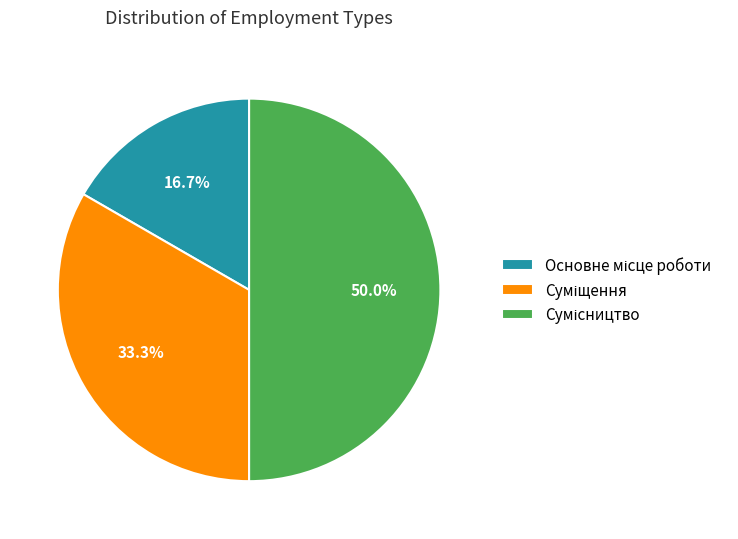

Count the number of slices in the pie.

3